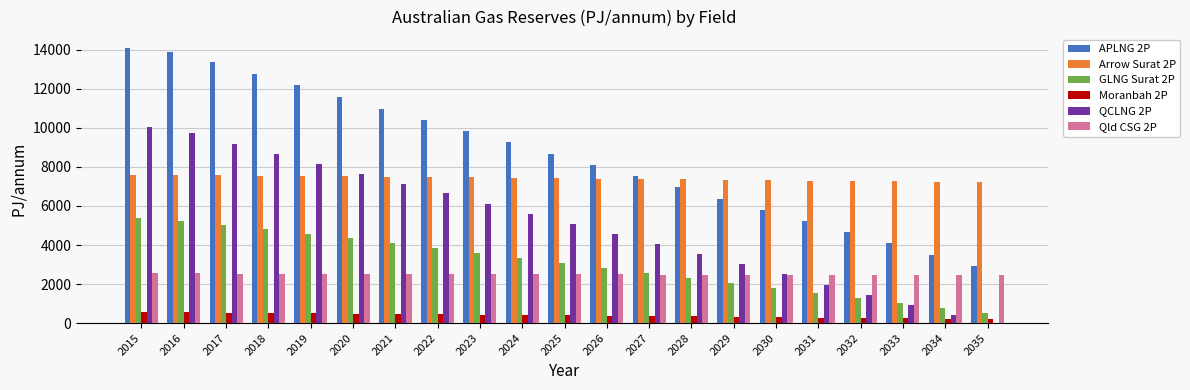

True or false: Qld CSG 2P has a value of 2462.0 at 2031.

True